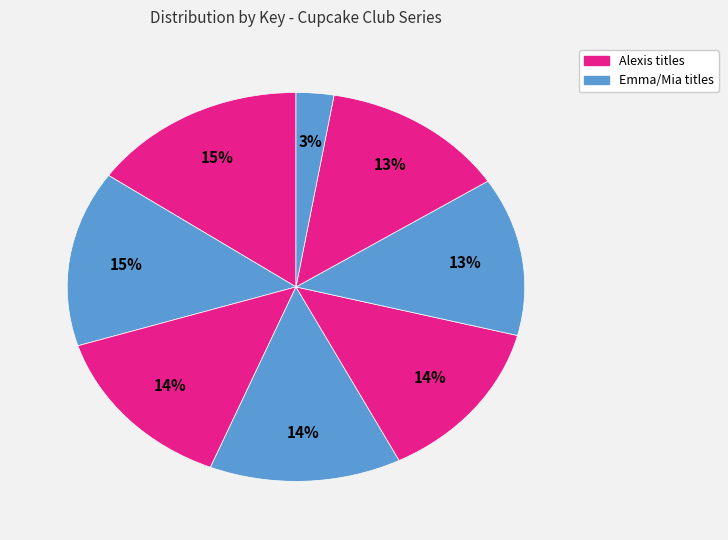

Count the number of slices in the pie.

8